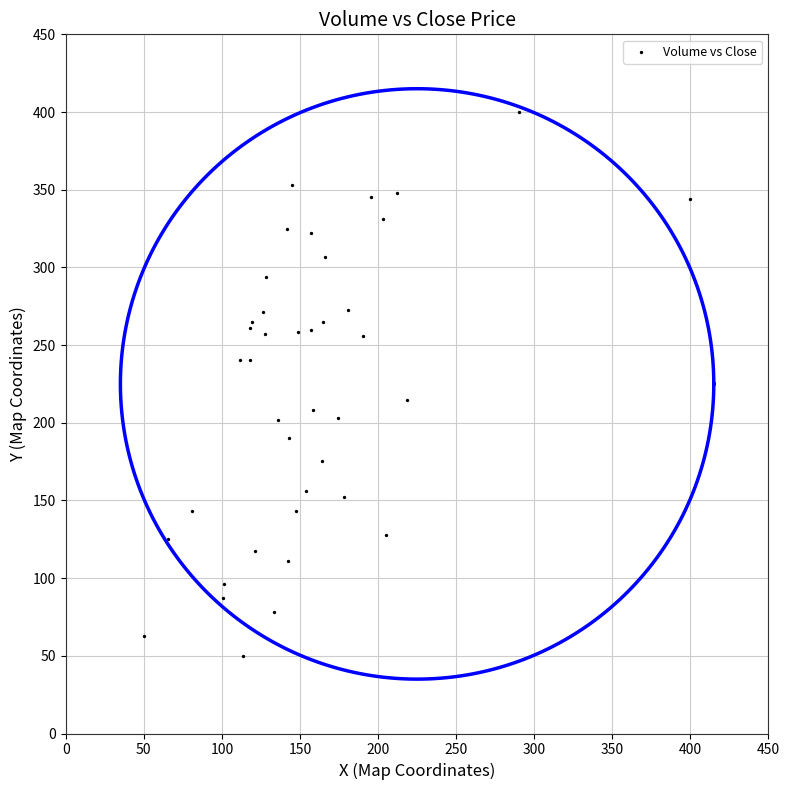

What Y value in the scatter plot is closest to 225?

214.8